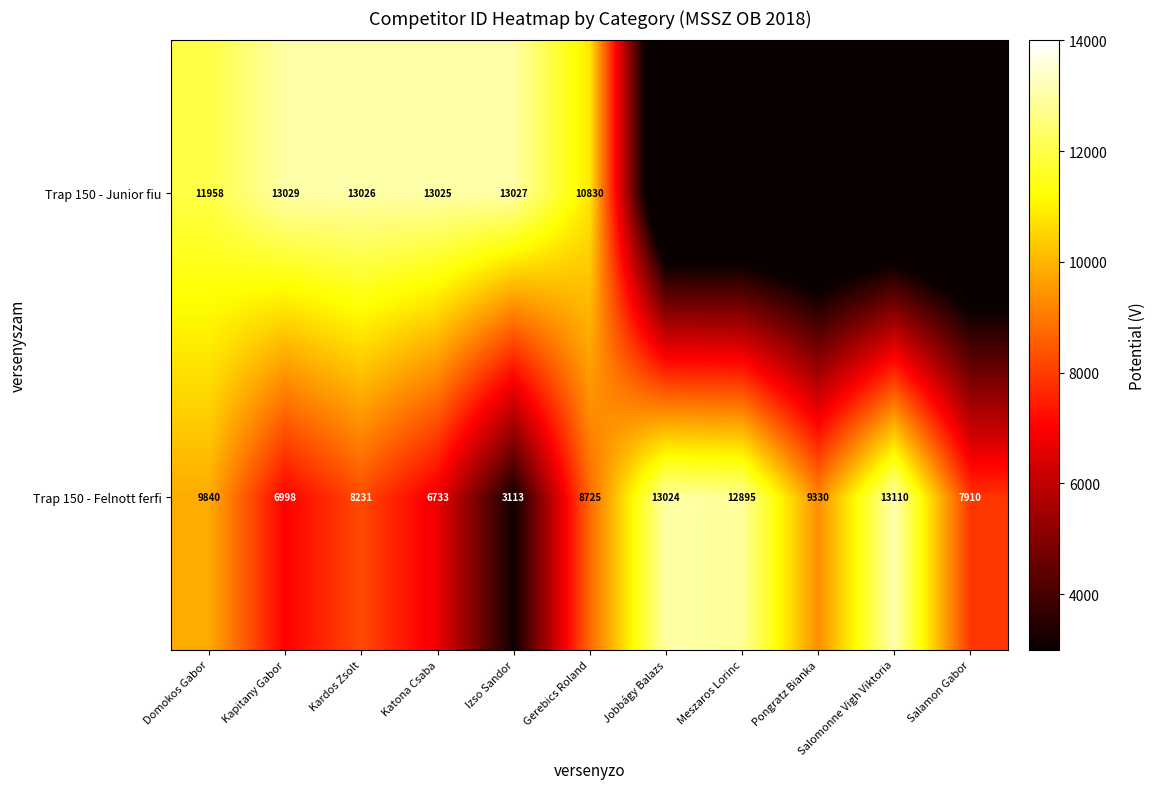

The value of Trap 150 - Felnott ferfi at Salamon Gabor is 3973. True or false?

False